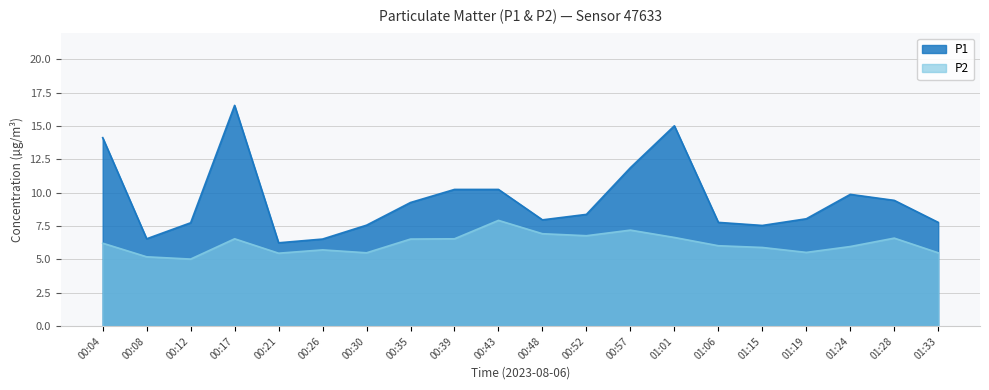

What is the sum of the P1 values at 01:33 and 00:43?

18.0